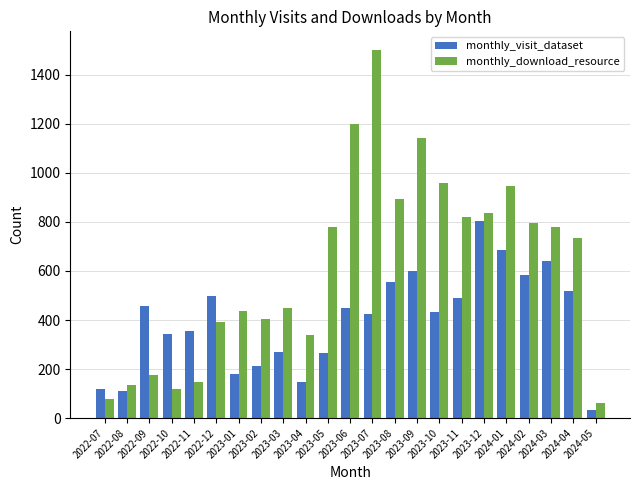

At which label does monthly_visit_dataset first exceed 433?

2022-09